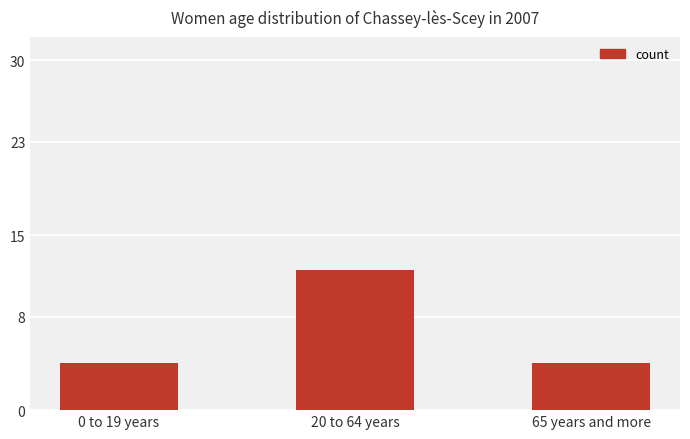

How many values are between 4 and 12?

3